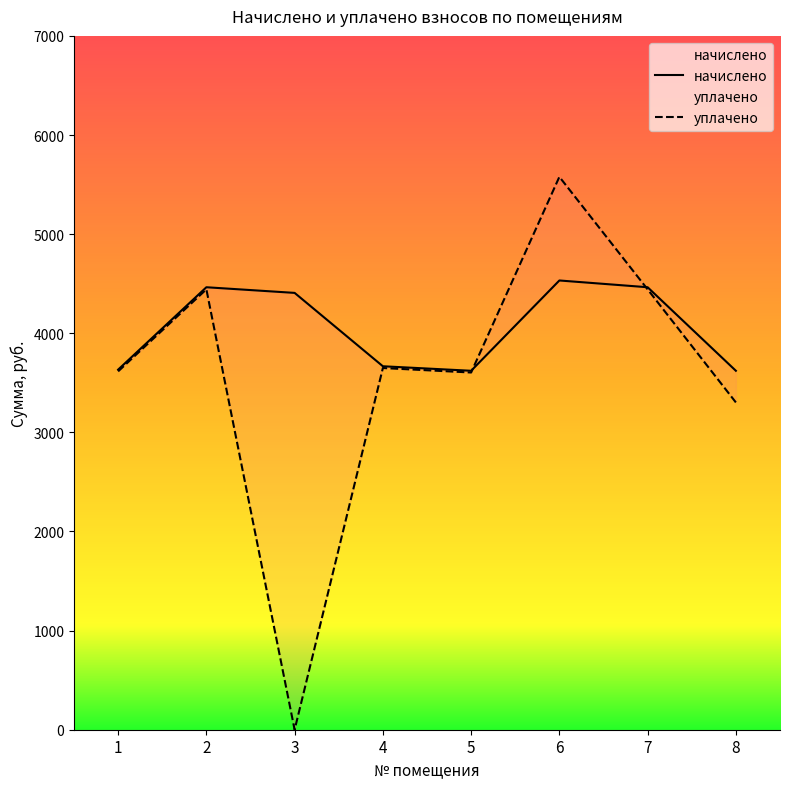

At 7, list the series in order from smallest to largest.

уплачено, начислено